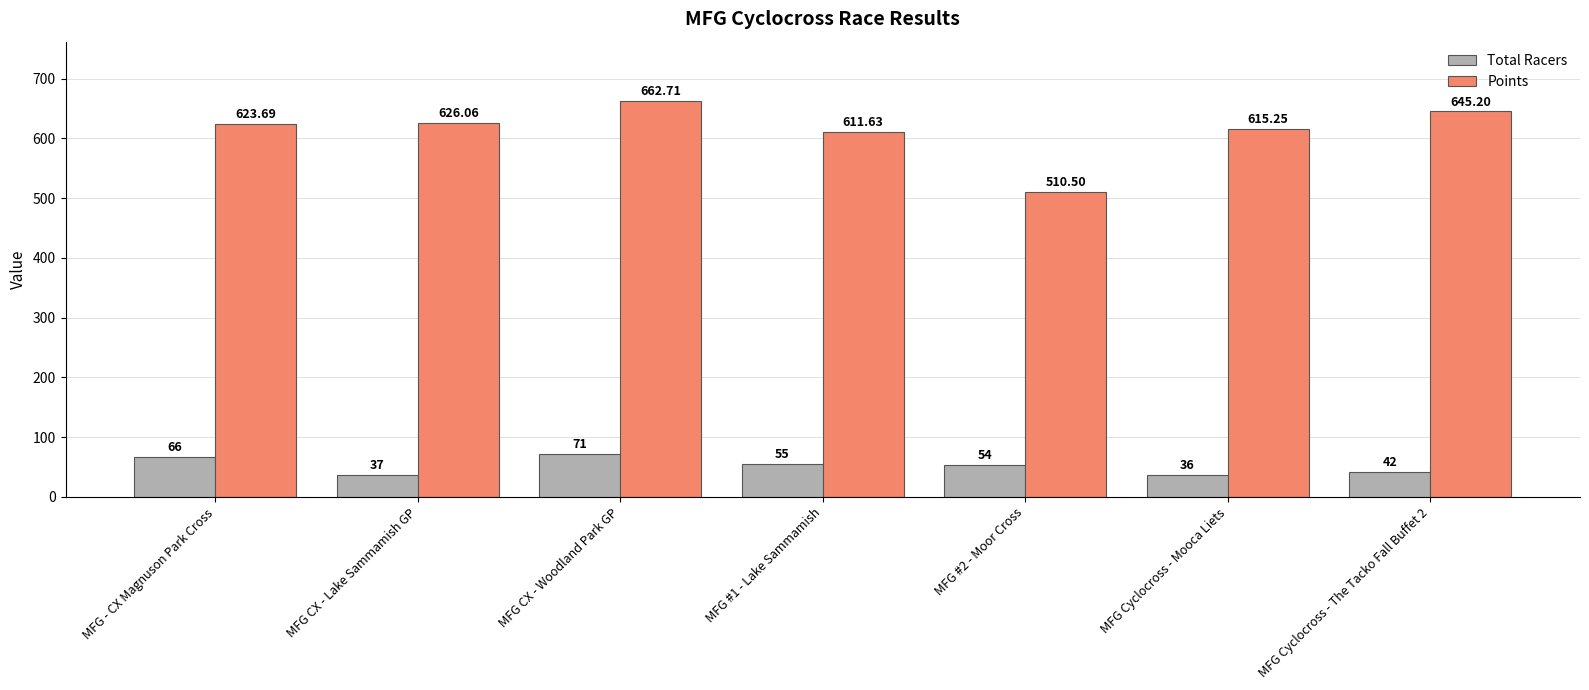

Which series has the largest range (max minus min)?

Points